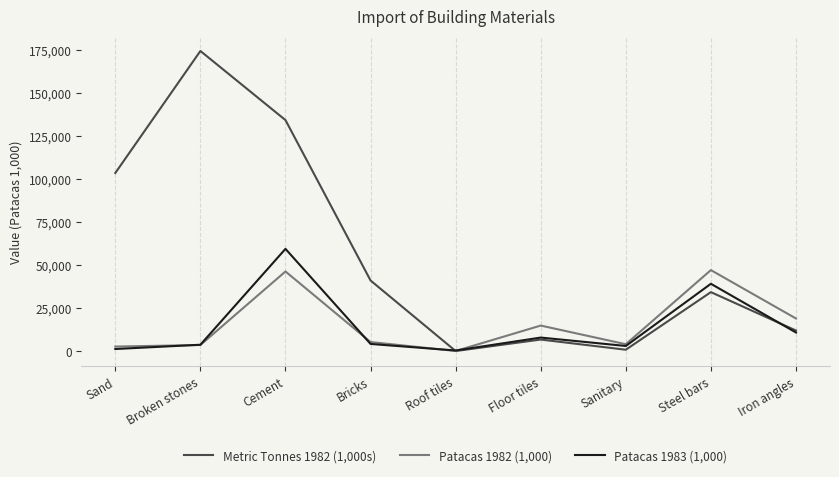

List the series in order of their peak value, highest first.

Metric Tonnes 1982 (1,000s), Patacas 1983 (1,000), Patacas 1982 (1,000)